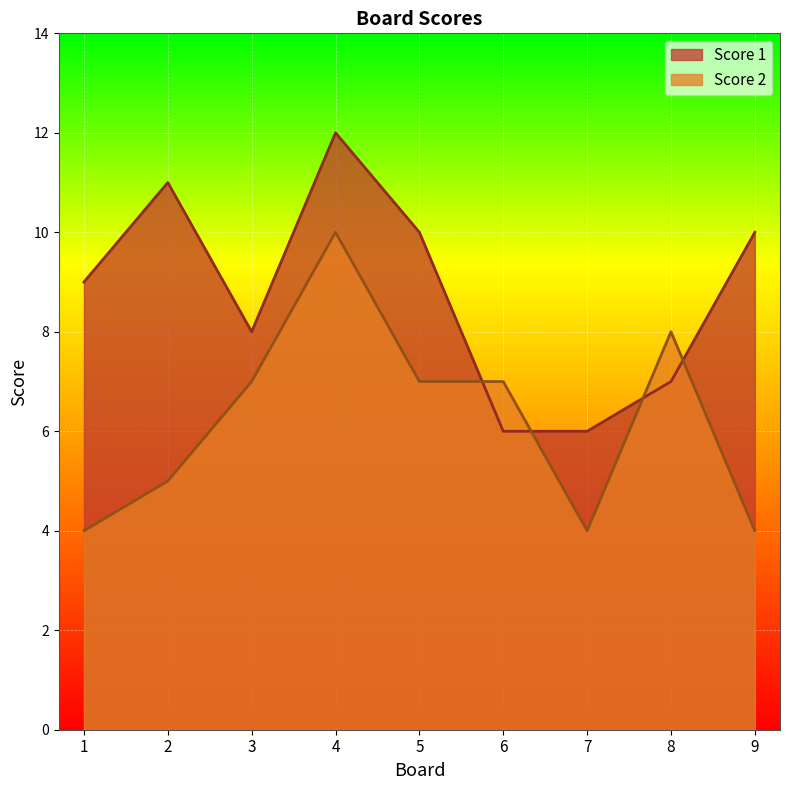

Where is Score 2 nearest to the value 7?

3